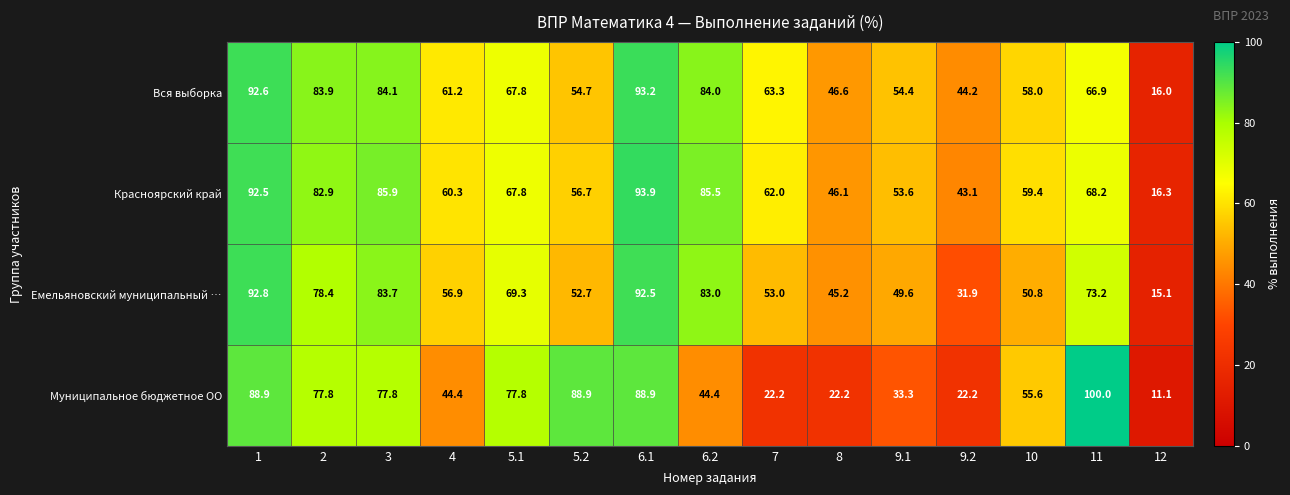

What is the total value across all series at 12?

58.5